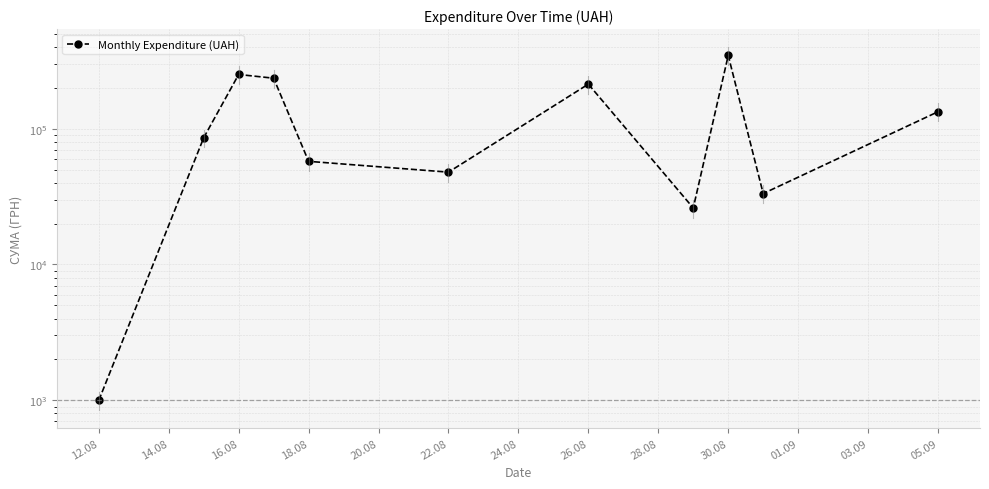

What is the maximum value shown in the chart?

345687.3